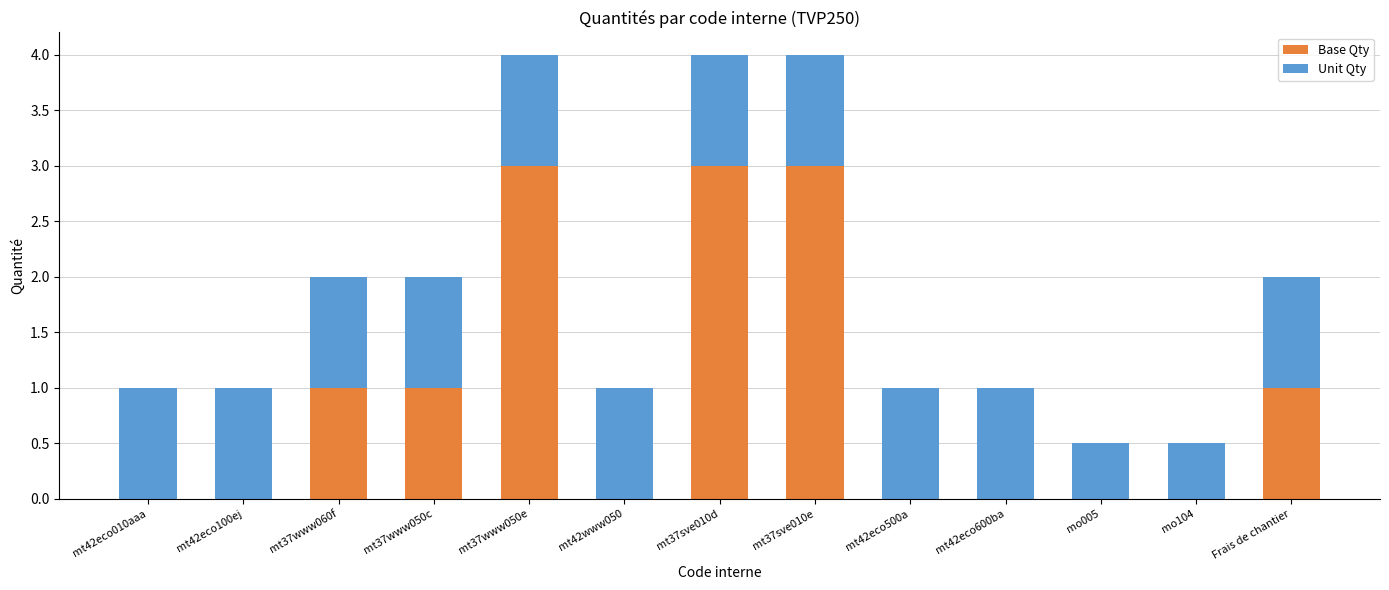

Read the Base Qty value at Frais de chantier.

1.0